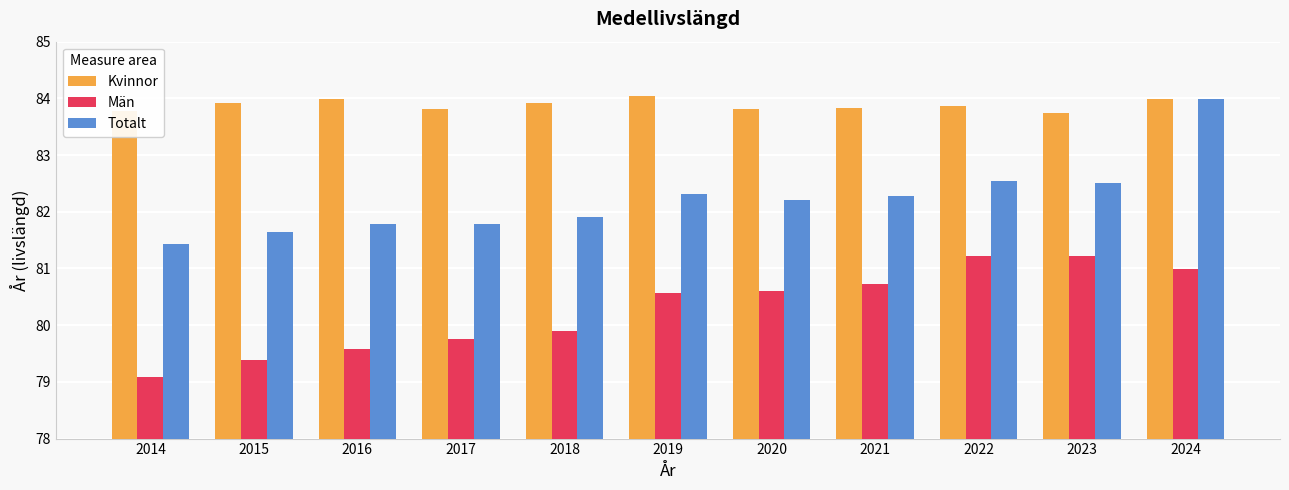

Which series has the largest total across all categories?

Kvinnor